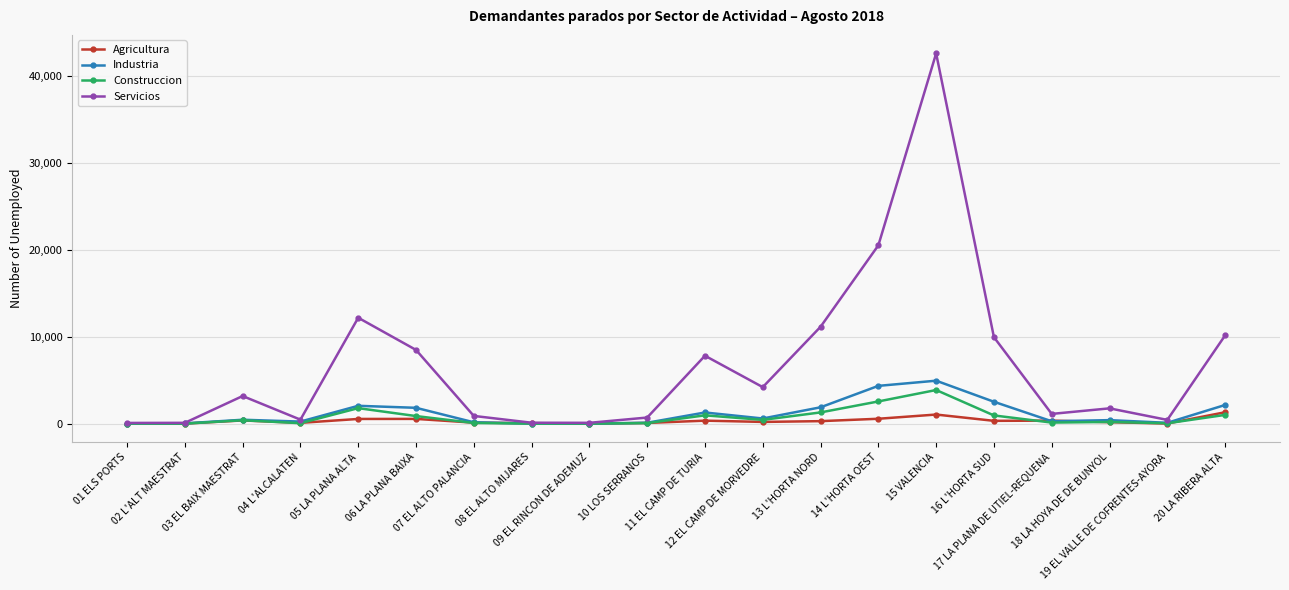

What is the label of the 3rd point from the left?

03 EL BAIX MAESTRAT